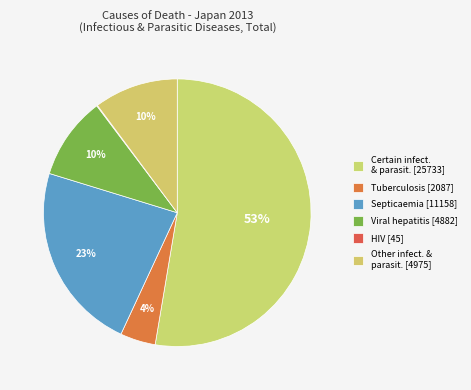

Which slice is the smallest?

HIV